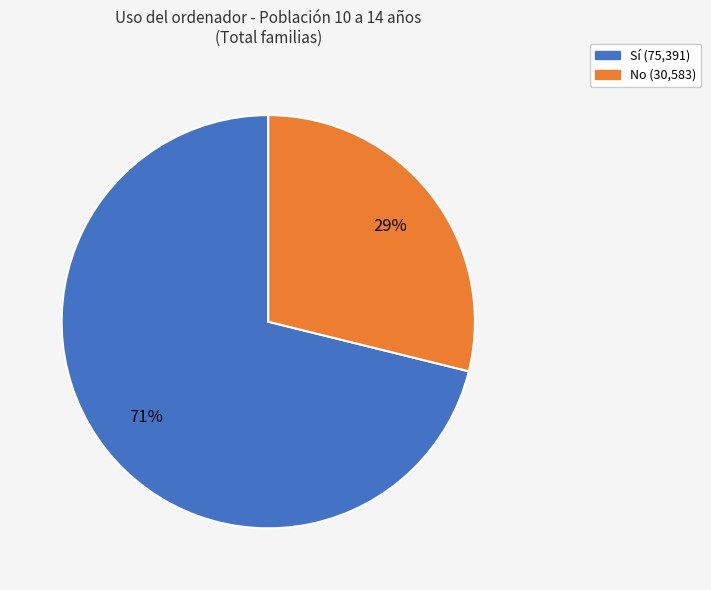

What is the ratio of the value at No to the value at Sí?

0.4